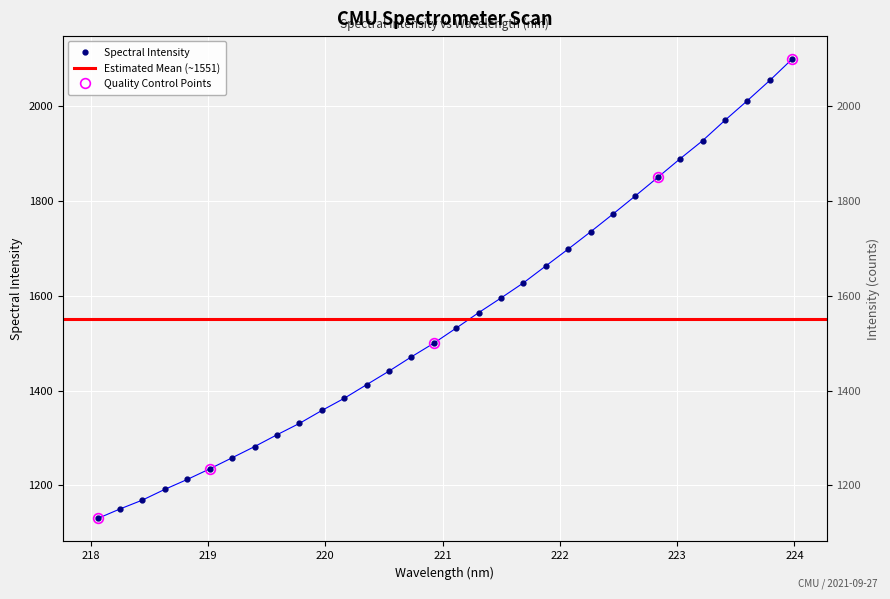

What is the minimum value shown in the chart?

1130.0